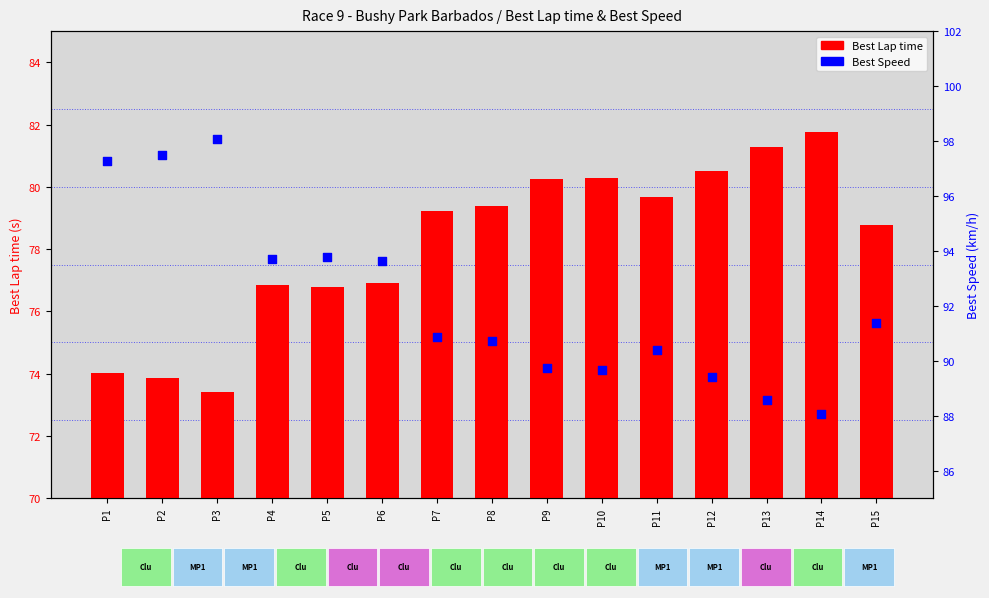

What is the total value across all series at P13?

169.9